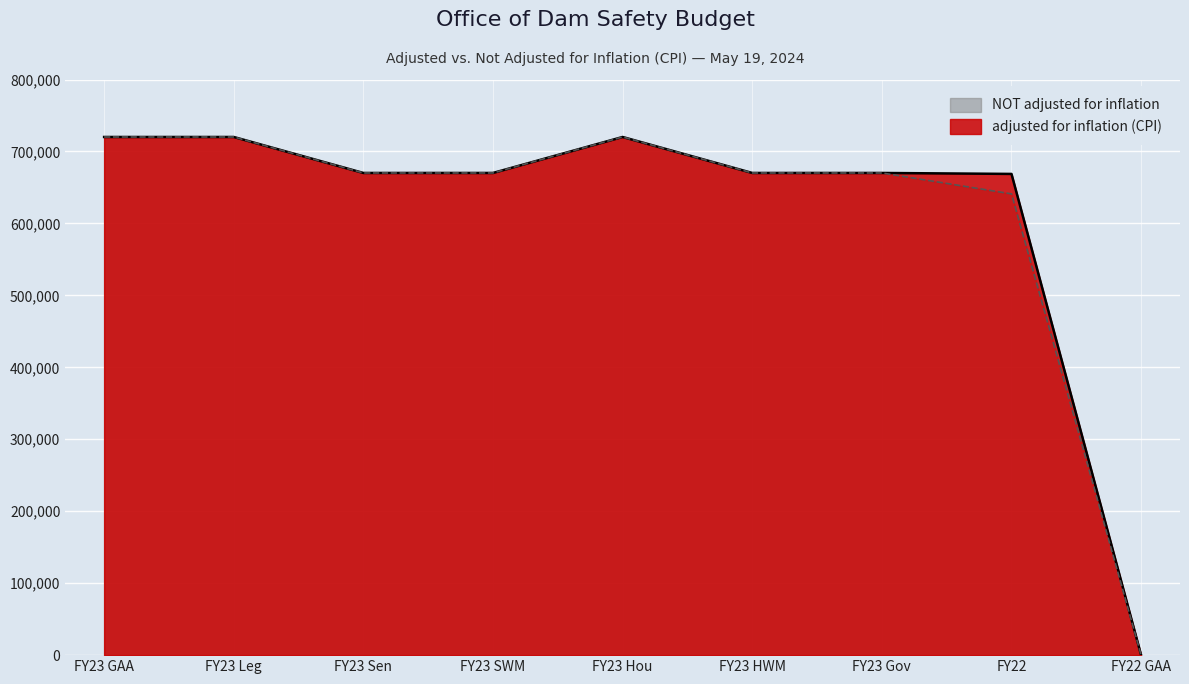

What is the sum of all adjusted for inflation (CPI) values?

5509588